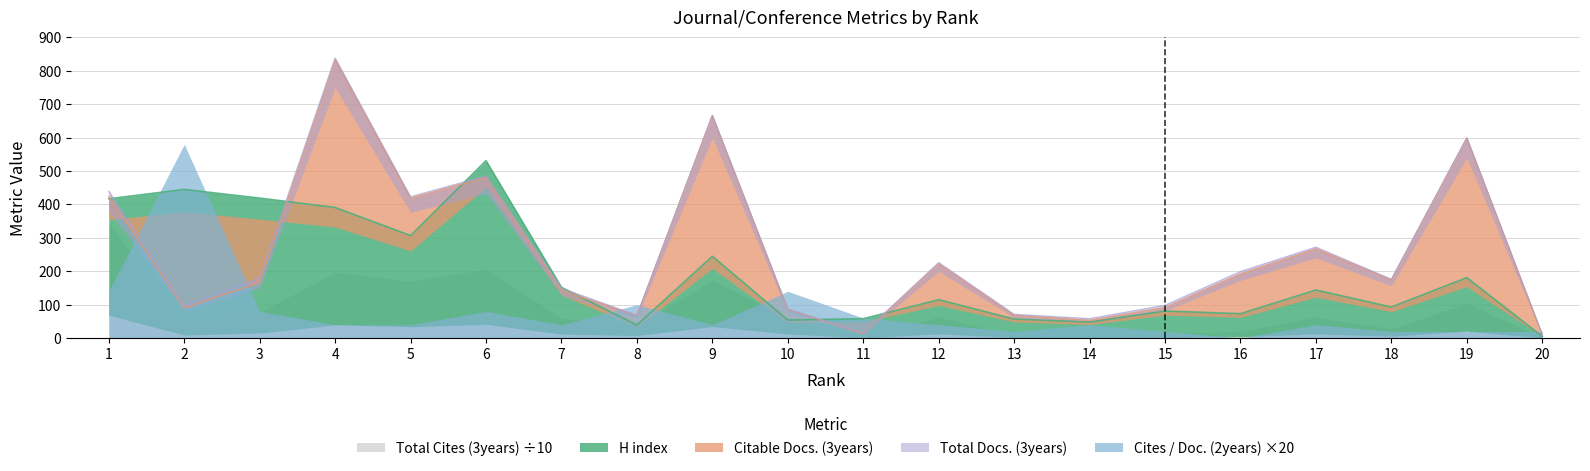

What is the lowest value of the H index series?

5